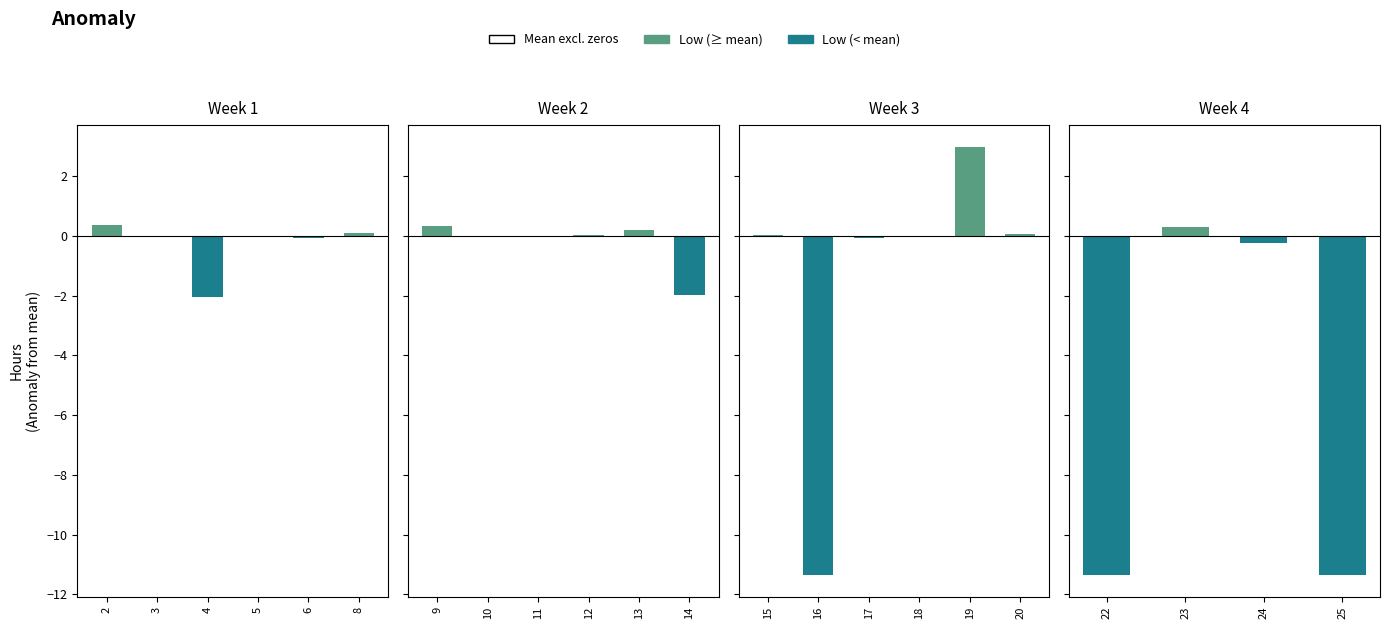

What is the change in value from 12 to 16?

-11.4